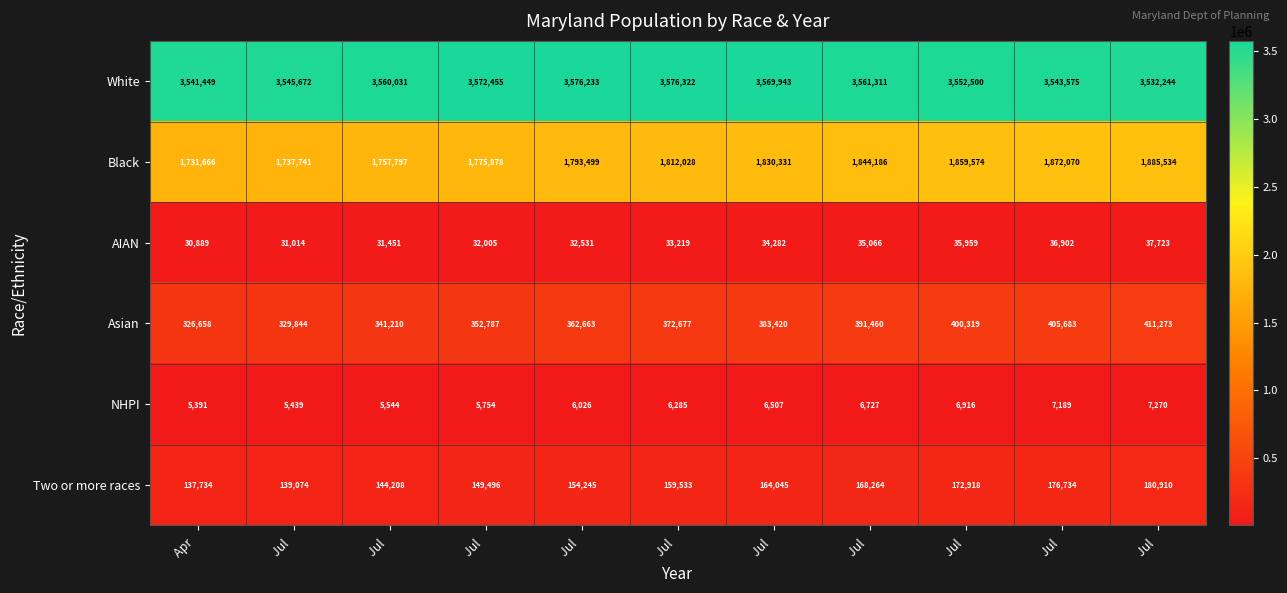

At Jul, list the series in order from smallest to largest.

NHPI, AIAN, Two or more races, Asian, Black, White